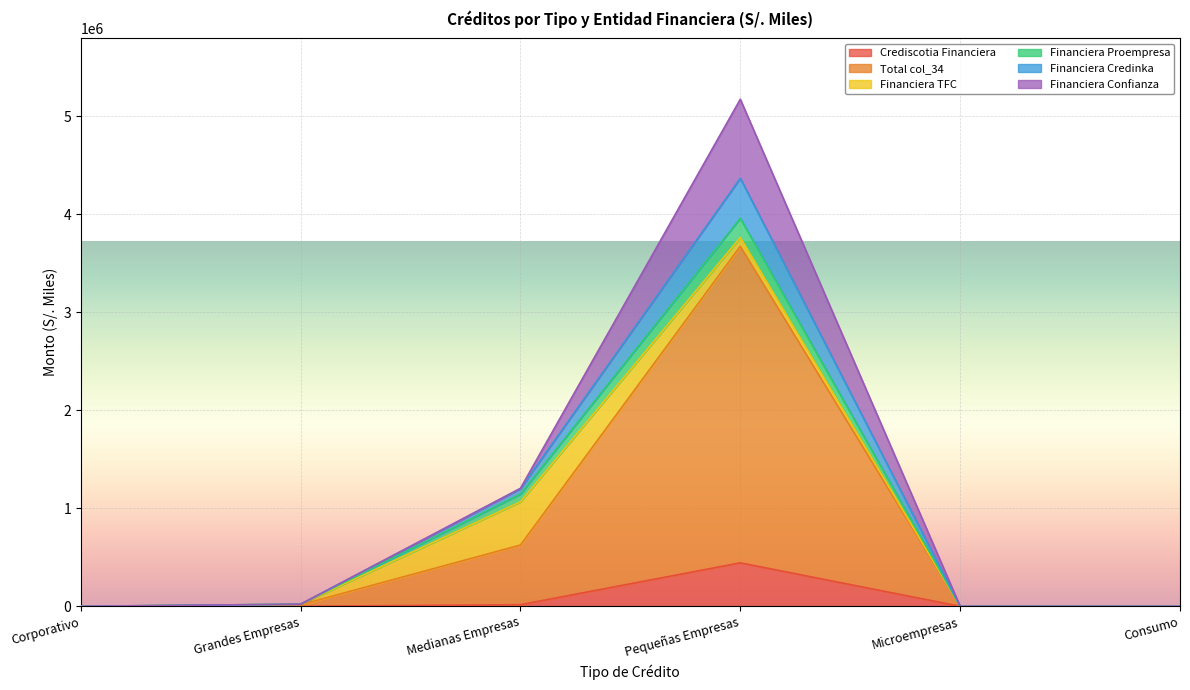

Between Grandes Empresas and Pequeñas Empresas, which is larger?

Pequeñas Empresas